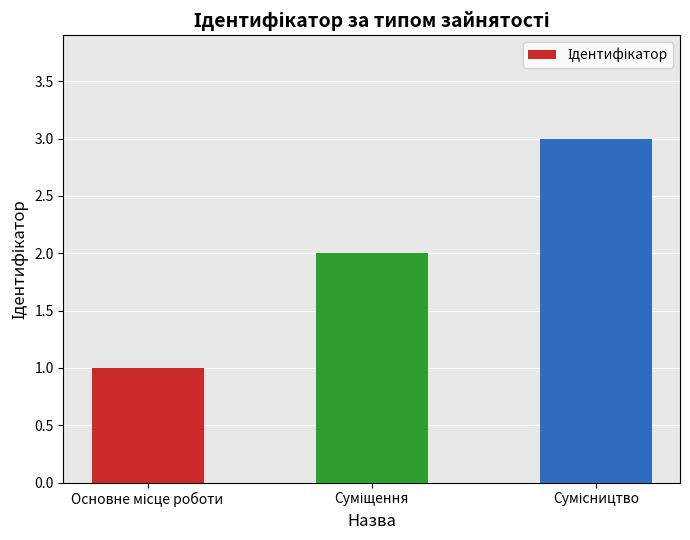

What is the value of the 2nd bar from the left?

2